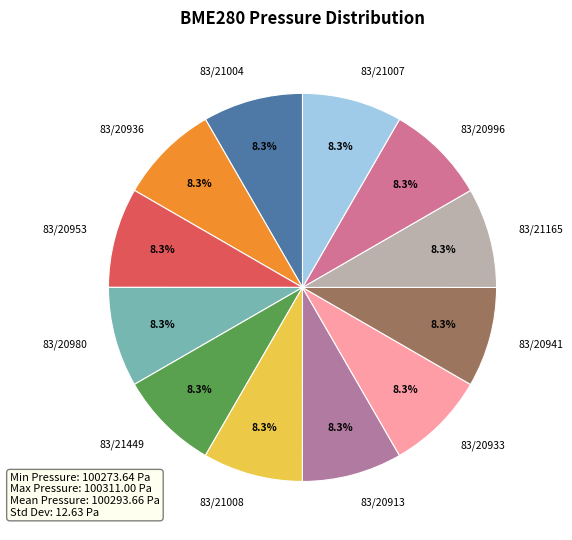

How many slices are in this pie chart?

12